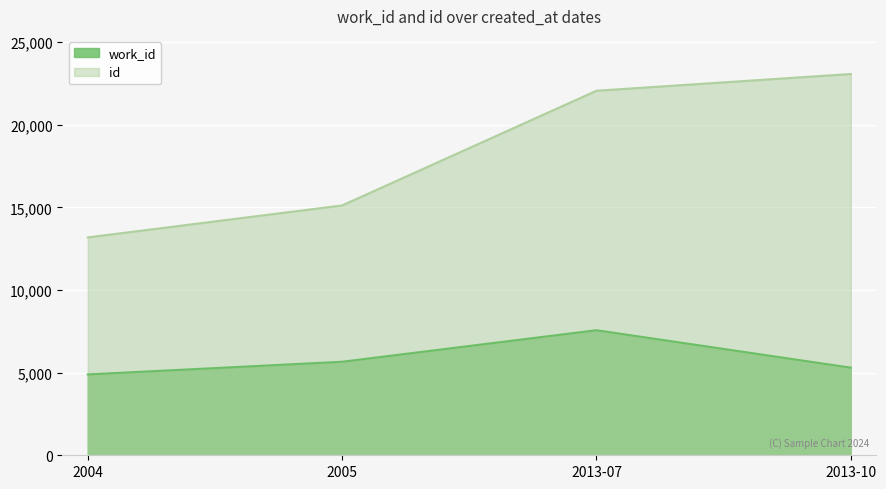

What is the total value across all series at 2013-10?

28365